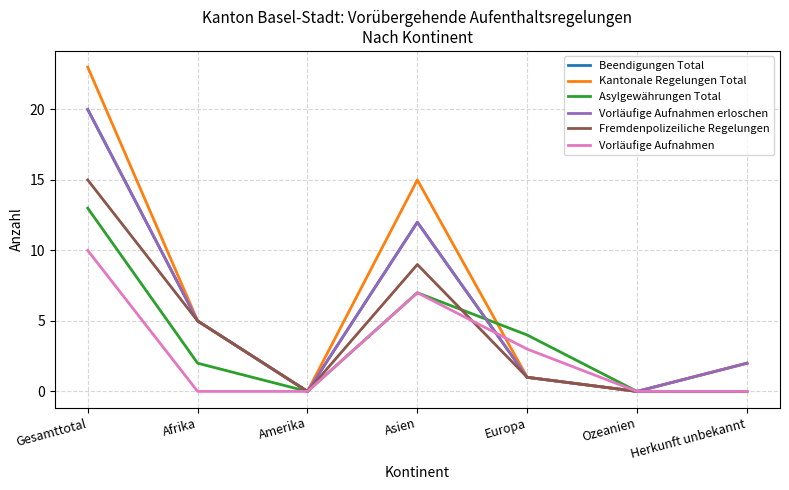

Reading left to right, transcribe all the data shown in this chart.

Beendigungen Total: Gesamttotal=20	Afrika=5	Amerika=0	Asien=12	Europa=1	Ozeanien=0	Herkunft unbekannt=2
Kantonale Regelungen Total: Gesamttotal=23	Afrika=5	Amerika=0	Asien=15	Europa=1	Ozeanien=0	Herkunft unbekannt=2
Asylgewährungen Total: Gesamttotal=13	Afrika=2	Amerika=0	Asien=7	Europa=4	Ozeanien=0	Herkunft unbekannt=0
Vorläufige Aufnahmen erloschen: Gesamttotal=20	Afrika=5	Amerika=0	Asien=12	Europa=1	Ozeanien=0	Herkunft unbekannt=2
Fremdenpolizeiliche Regelungen: Gesamttotal=15	Afrika=5	Amerika=0	Asien=9	Europa=1	Ozeanien=0	Herkunft unbekannt=0
Vorläufige Aufnahmen: Gesamttotal=10	Afrika=0	Amerika=0	Asien=7	Europa=3	Ozeanien=0	Herkunft unbekannt=0